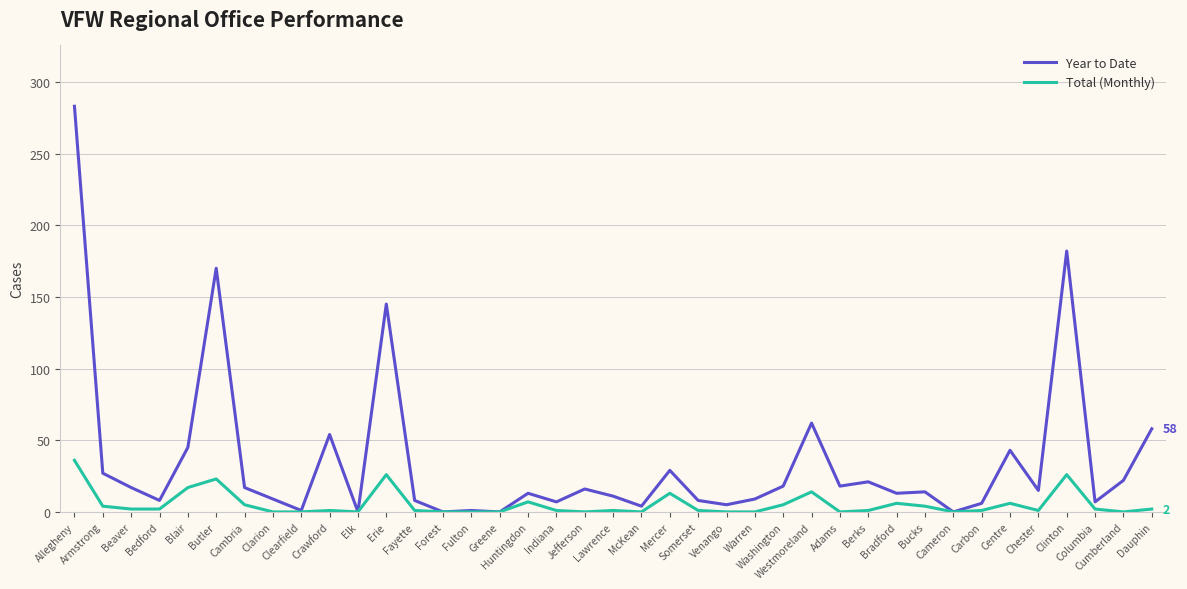

What is the total value across all series at Adams?

18